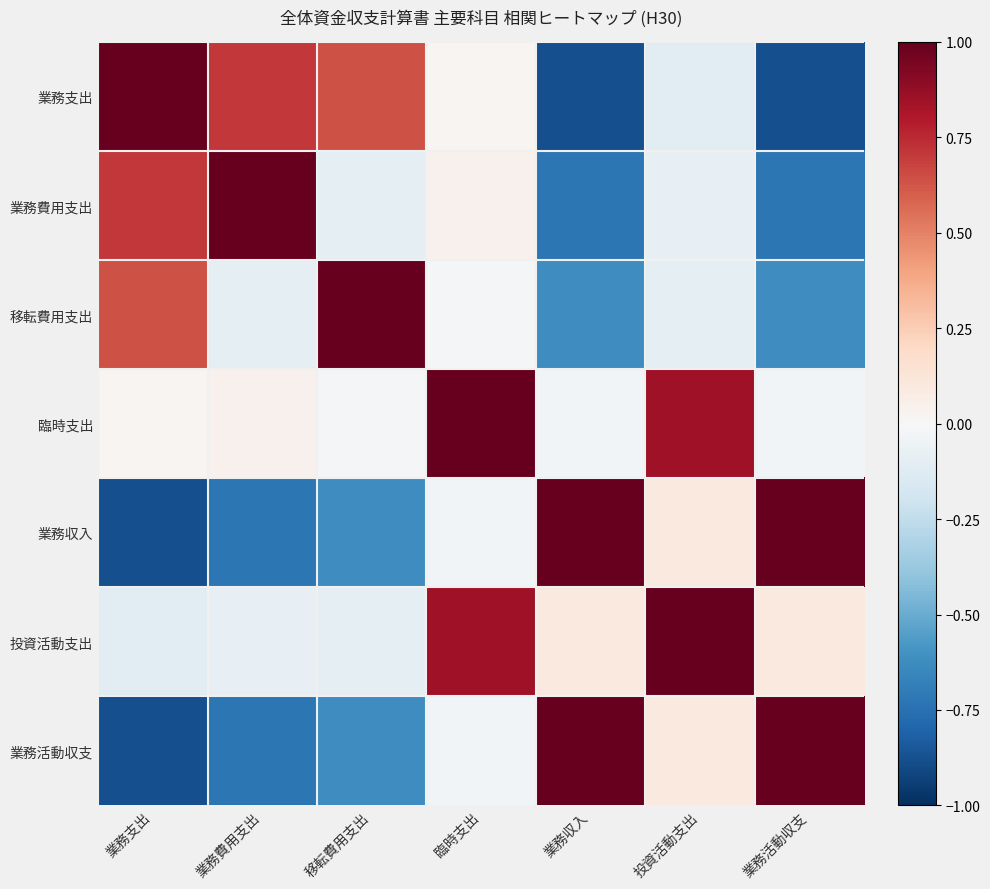

What is the total value across all series at 移転費用支出?

0.2